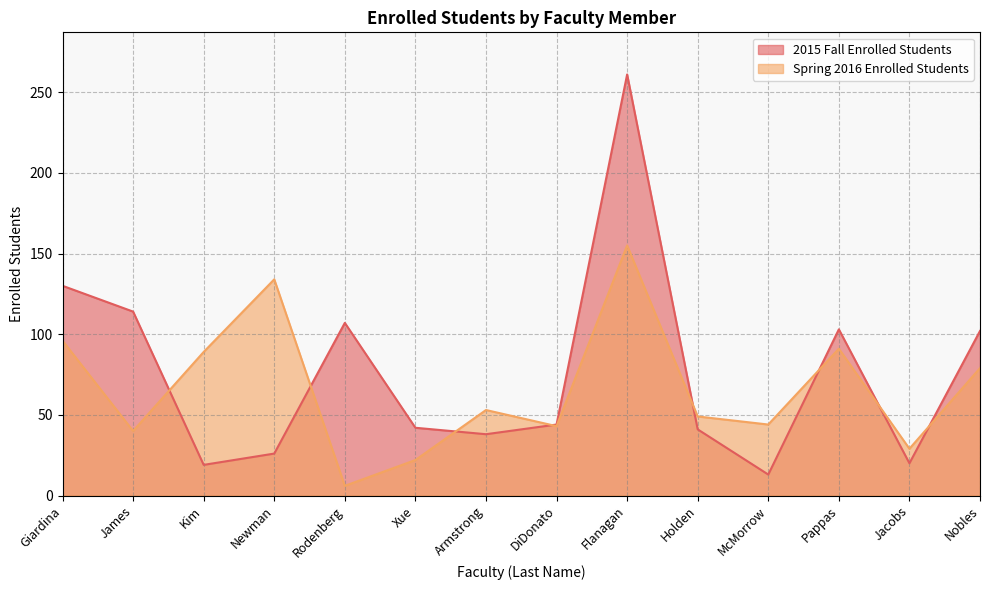

What is the average value of the Spring 2016 Enrolled Students series?

66